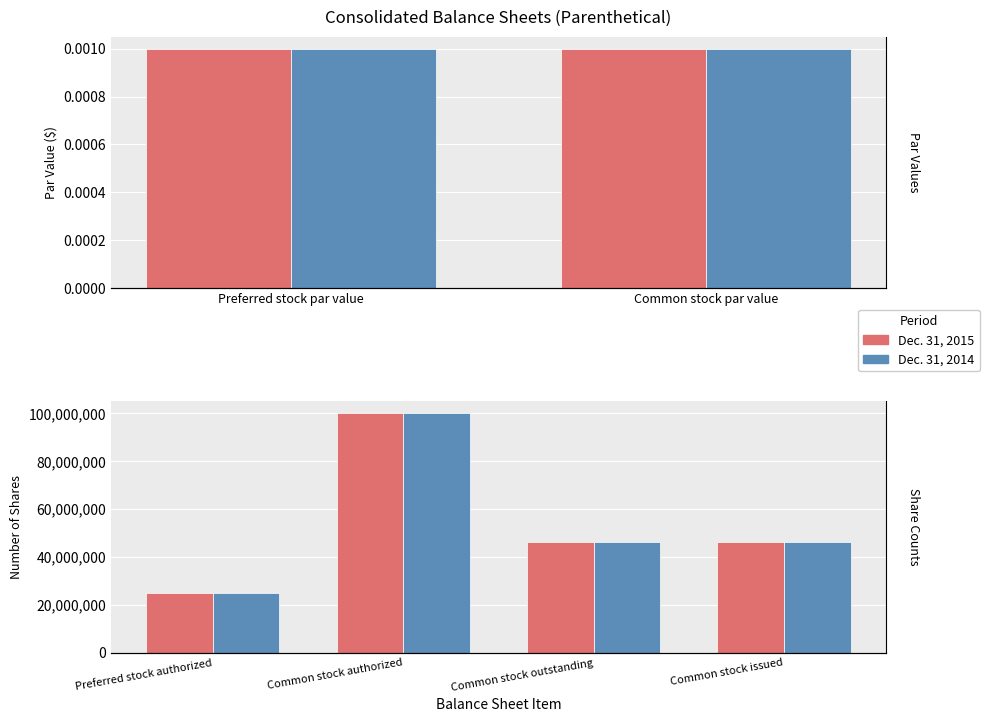

Is the value of Dec. 31, 2014 at Common stock issued greater than the value of Dec. 31, 2015 at Common stock outstanding?

No